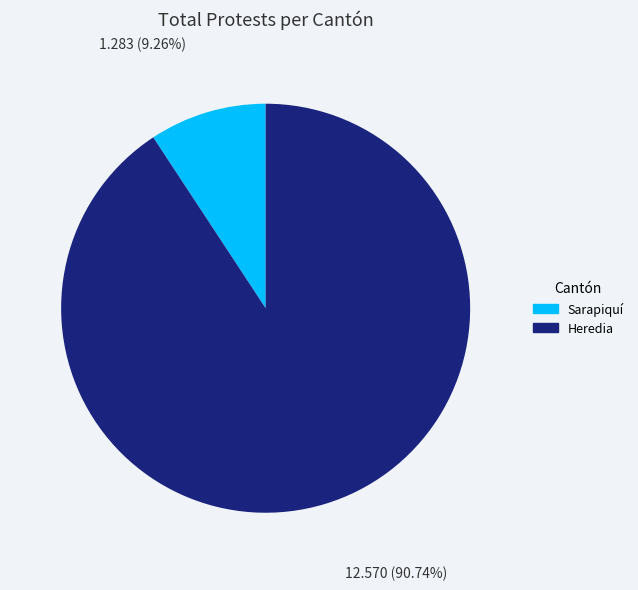

Which has a higher value, Heredia or Sarapiquí?

Heredia